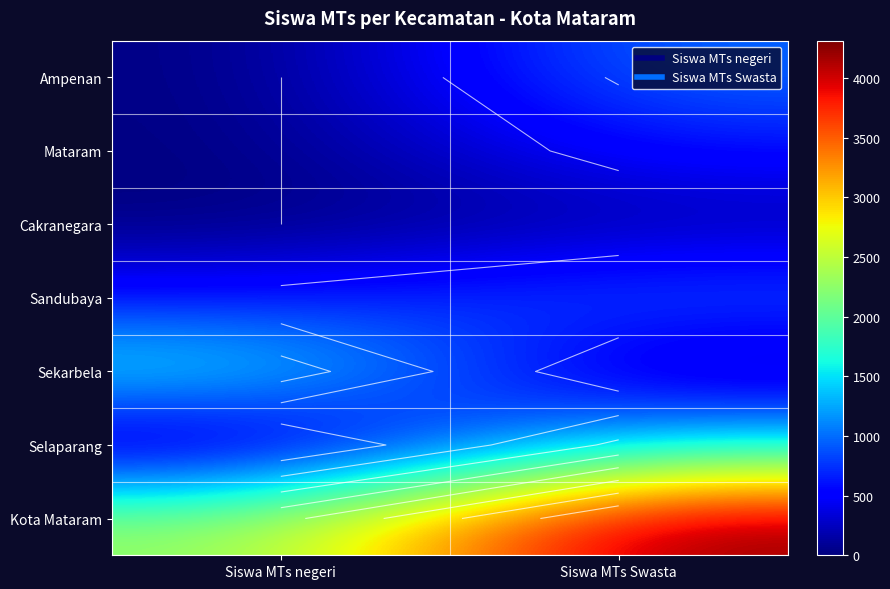

Which series changed the most between Siswa MTs negeri and Siswa MTs Swasta?

Kota Mataram